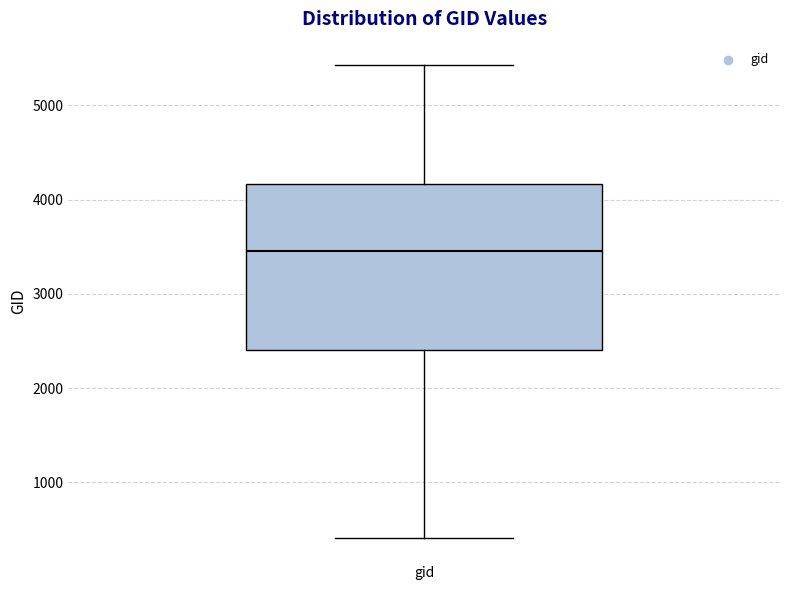

Read this box plot against the y-axis: the position of the median line, the range covered by the box, and the ends of both whiskers. The values are not printed on the chart, so give them approximately, as read against the axis.

median 3500, box 2400 to 4200, whiskers 400 to 5400